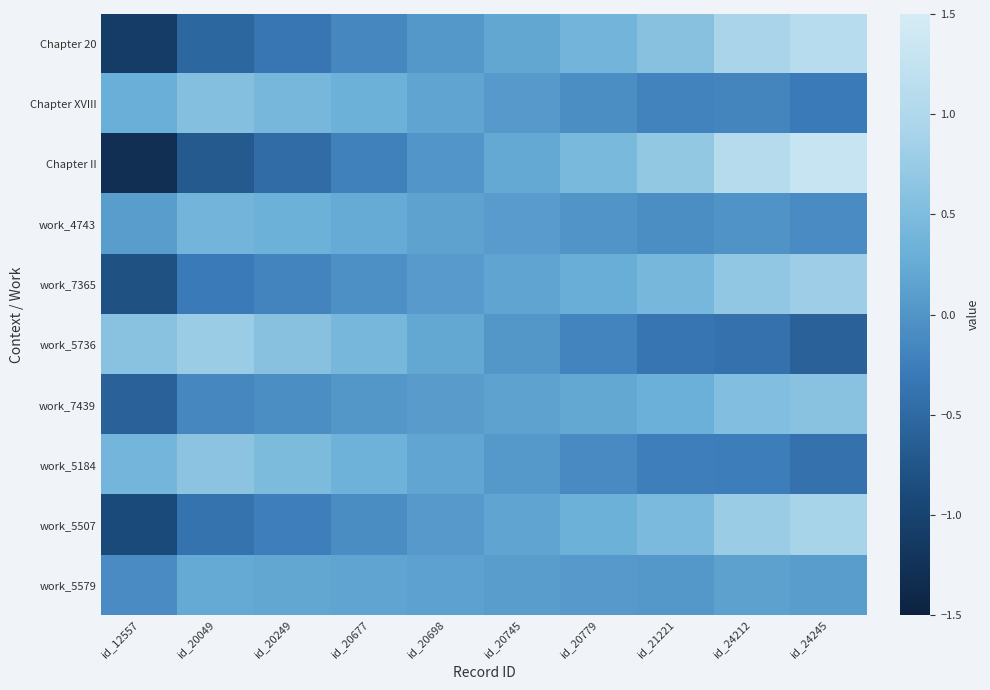

Which category has the lowest value across all series?

id_12557